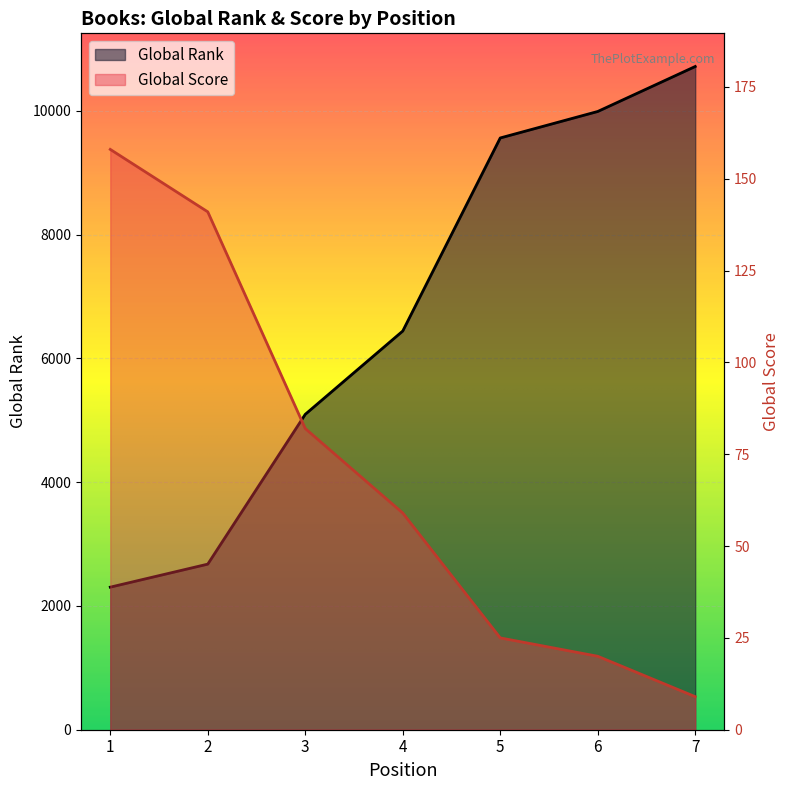

What is the average value of the Global Score series?

71